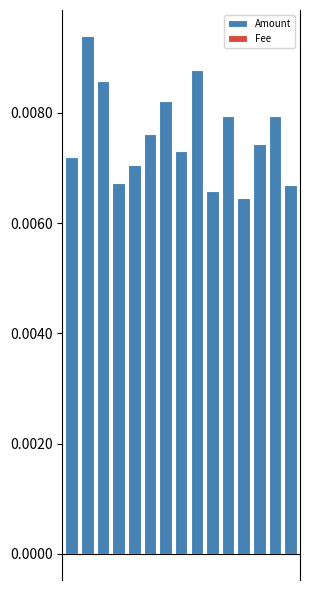

At which category is the sum across all series the highest?

1